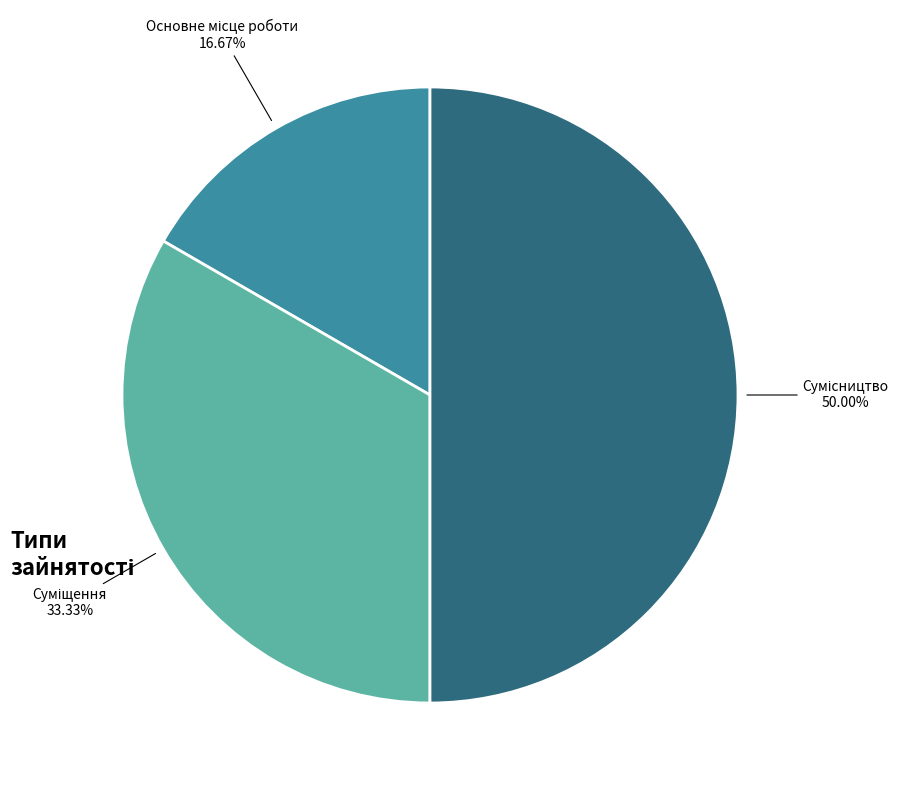

How many slices are in this pie chart?

3